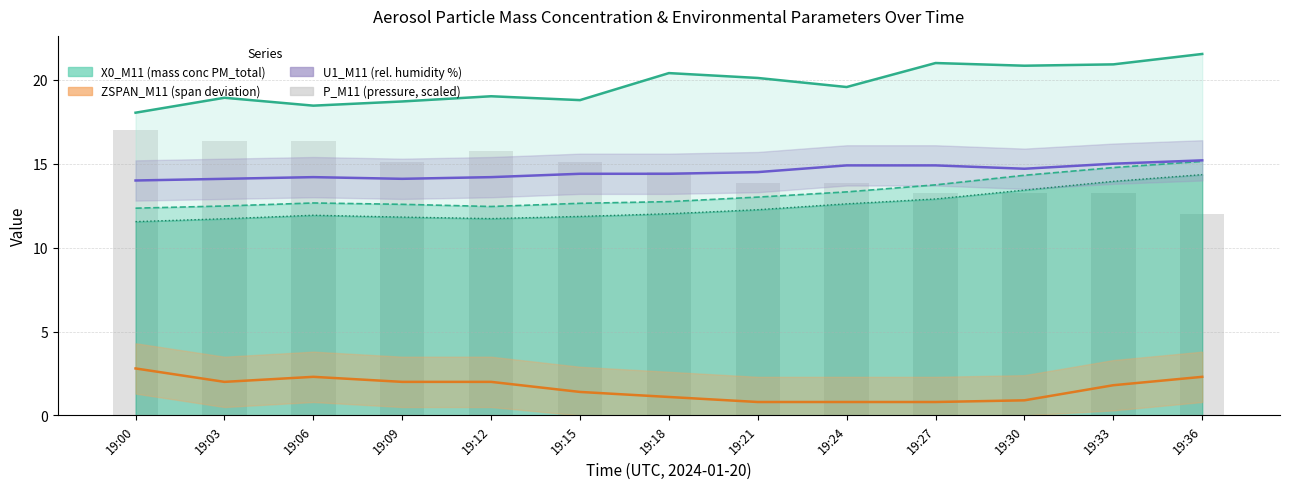

Reading right to left, what are all the values shown in this chart?

19:36=12.0	19:33=13.2	19:30=13.2	19:27=13.2	19:24=13.9	19:21=13.9	19:18=14.5	19:15=15.1	19:12=15.7	19:09=15.1	19:06=16.4	19:03=16.4	19:00=17.0